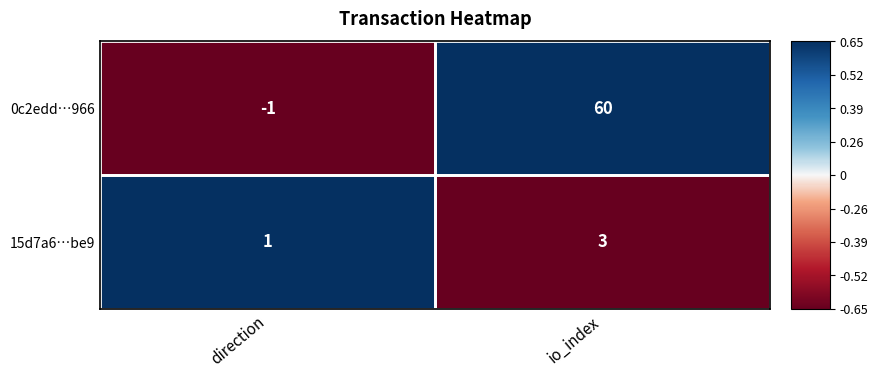

Which label corresponds to the smallest value in the chart?

direction